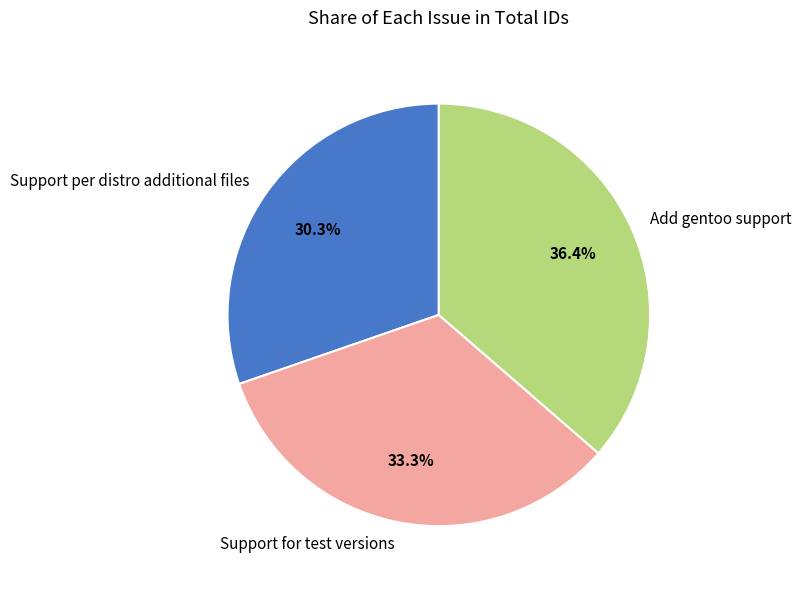

Count the number of slices in the pie.

3